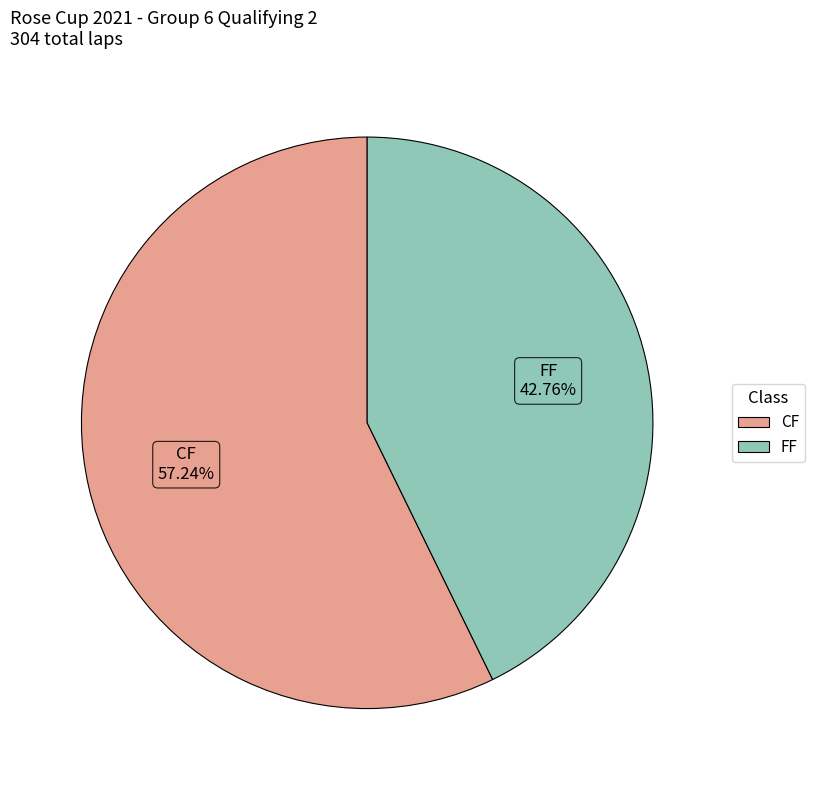

Rank the categories by value from lowest to highest.

FF, CF